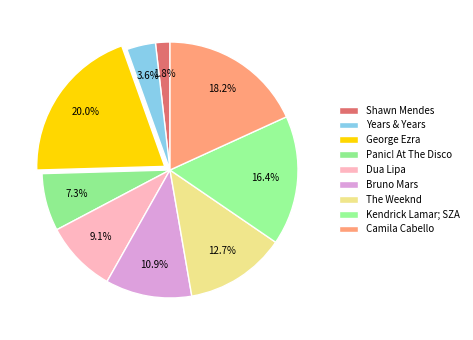

True or false: The Weeknd accounts for 1% of the total.

False